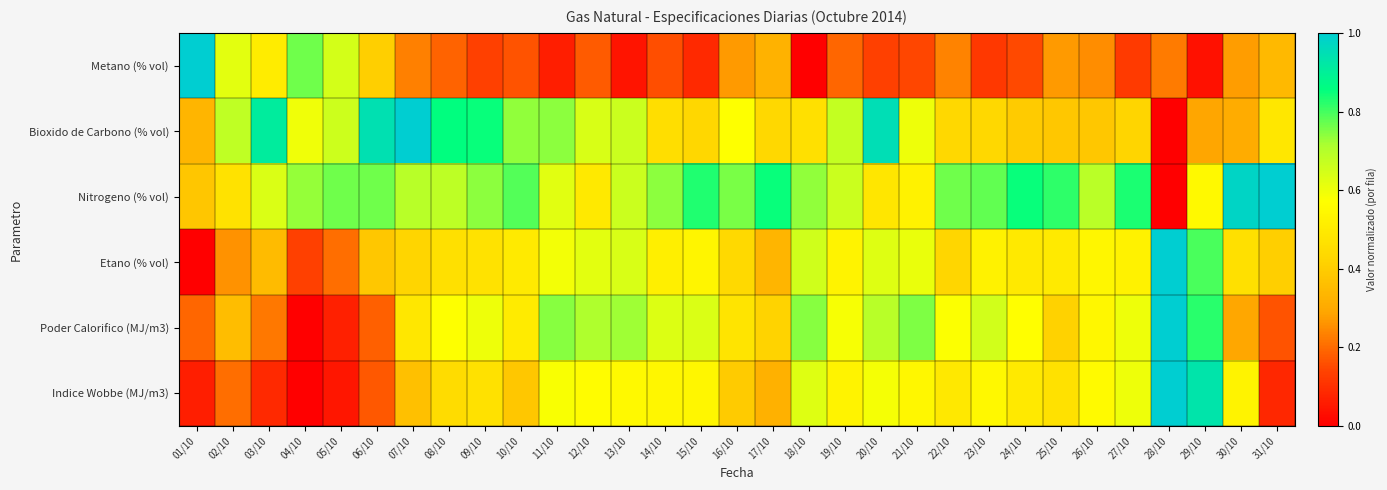

Reading left to right, what are all the values shown in this chart?

Metano (% vol): 01/10=1.0	02/10=0.6	03/10=0.5	04/10=0.8	05/10=0.6	06/10=0.4	07/10=0.2	08/10=0.2	09/10=0.1	10/10=0.2	11/10=0.1	12/10=0.2	13/10=0.0	14/10=0.2	15/10=0.1	16/10=0.3	17/10=0.3	18/10=0.0	19/10=0.2	20/10=0.1	21/10=0.1	22/10=0.2	23/10=0.1	24/10=0.1	25/10=0.3	26/10=0.3	27/10=0.1	28/10=0.2	29/10=0.0	30/10=0.3	31/10=0.3
Bioxido de Carbono (% vol): 01/10=0.3	02/10=0.7	03/10=0.9	04/10=0.6	05/10=0.7	06/10=0.9	07/10=1.0	08/10=0.9	09/10=0.8	10/10=0.7	11/10=0.7	12/10=0.6	13/10=0.7	14/10=0.5	15/10=0.4	16/10=0.6	17/10=0.4	18/10=0.5	19/10=0.7	20/10=1.0	21/10=0.6	22/10=0.4	23/10=0.4	24/10=0.4	25/10=0.4	26/10=0.4	27/10=0.4	28/10=0.0	29/10=0.3	30/10=0.3	31/10=0.5
Nitrogeno (% vol): 01/10=0.4	02/10=0.5	03/10=0.6	04/10=0.7	05/10=0.8	06/10=0.8	07/10=0.7	08/10=0.7	09/10=0.7	10/10=0.8	11/10=0.6	12/10=0.5	13/10=0.7	14/10=0.7	15/10=0.8	16/10=0.8	17/10=0.9	18/10=0.7	19/10=0.7	20/10=0.5	21/10=0.5	22/10=0.8	23/10=0.8	24/10=0.9	25/10=0.8	26/10=0.7	27/10=0.8	28/10=0.0	29/10=0.6	30/10=1.0	31/10=1.0
Etano (% vol): 01/10=0.0	02/10=0.3	03/10=0.3	04/10=0.1	05/10=0.2	06/10=0.4	07/10=0.4	08/10=0.5	09/10=0.5	10/10=0.5	11/10=0.6	12/10=0.6	13/10=0.6	14/10=0.5	15/10=0.5	16/10=0.4	17/10=0.3	18/10=0.7	19/10=0.5	20/10=0.6	21/10=0.6	22/10=0.4	23/10=0.5	24/10=0.5	25/10=0.5	26/10=0.5	27/10=0.5	28/10=1.0	29/10=0.8	30/10=0.5	31/10=0.4
Poder Calorifico (MJ/m3): 01/10=0.2	02/10=0.4	03/10=0.2	04/10=0.0	05/10=0.1	06/10=0.2	07/10=0.5	08/10=0.6	09/10=0.6	10/10=0.5	11/10=0.7	12/10=0.7	13/10=0.7	14/10=0.6	15/10=0.6	16/10=0.5	17/10=0.4	18/10=0.7	19/10=0.6	20/10=0.7	21/10=0.8	22/10=0.6	23/10=0.7	24/10=0.6	25/10=0.4	26/10=0.5	27/10=0.6	28/10=1.0	29/10=0.8	30/10=0.3	31/10=0.2
Indice Wobbe (MJ/m3): 01/10=0.1	02/10=0.2	03/10=0.1	04/10=0.0	05/10=0.0	06/10=0.2	07/10=0.4	08/10=0.4	09/10=0.5	10/10=0.4	11/10=0.6	12/10=0.6	13/10=0.6	14/10=0.5	15/10=0.5	16/10=0.4	17/10=0.3	18/10=0.6	19/10=0.5	20/10=0.6	21/10=0.5	22/10=0.5	23/10=0.5	24/10=0.5	25/10=0.5	26/10=0.6	27/10=0.6	28/10=1.0	29/10=0.9	30/10=0.5	31/10=0.1